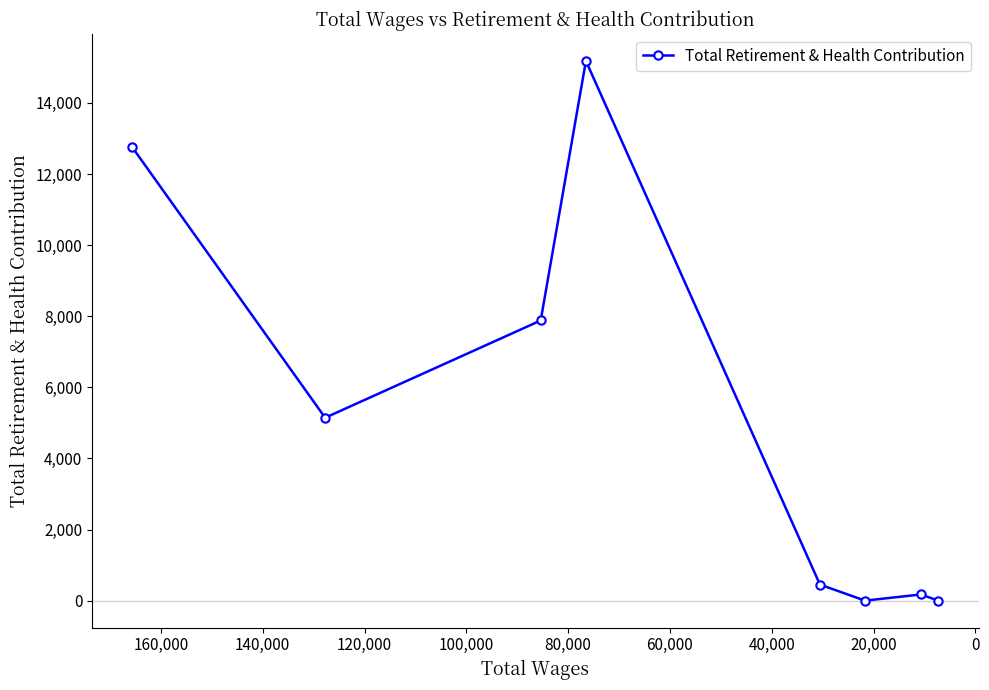

What is the ratio of the value at 0 to the value at 20,000?

0.7